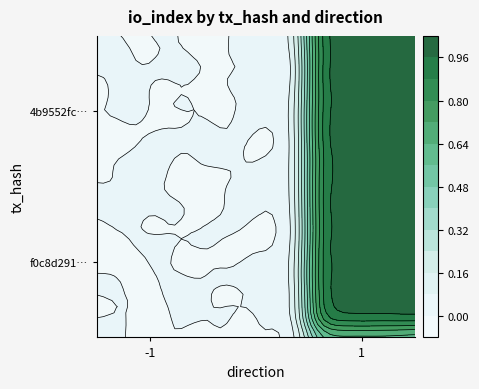

Rank the series at 0 from highest to lowest value.

4b9552fc6ef445ac8146da5aacc30e85616da29, f0c8d291edbbea1beecf6fabae08f77631511e7